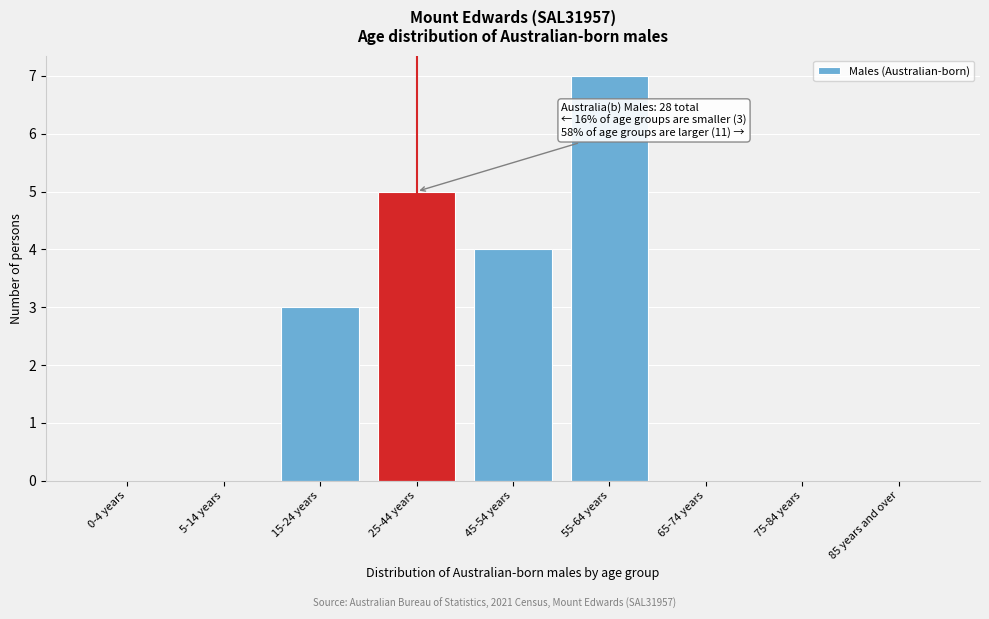

Reading left to right, what are all the values shown in this chart?

0-4 years=0	5-14 years=0	15-24 years=3	25-44 years=5	45-54 years=4	55-64 years=7	65-74 years=0	75-84 years=0	85 years and over=0